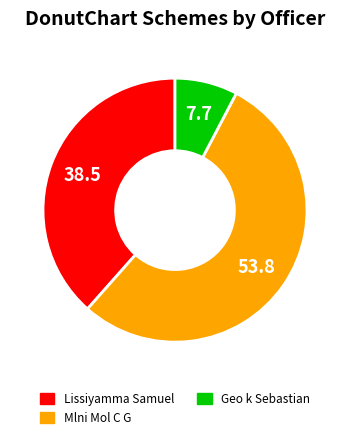

Between Geo k Sebastian and Lissiyamma Samuel, which is larger?

Lissiyamma Samuel